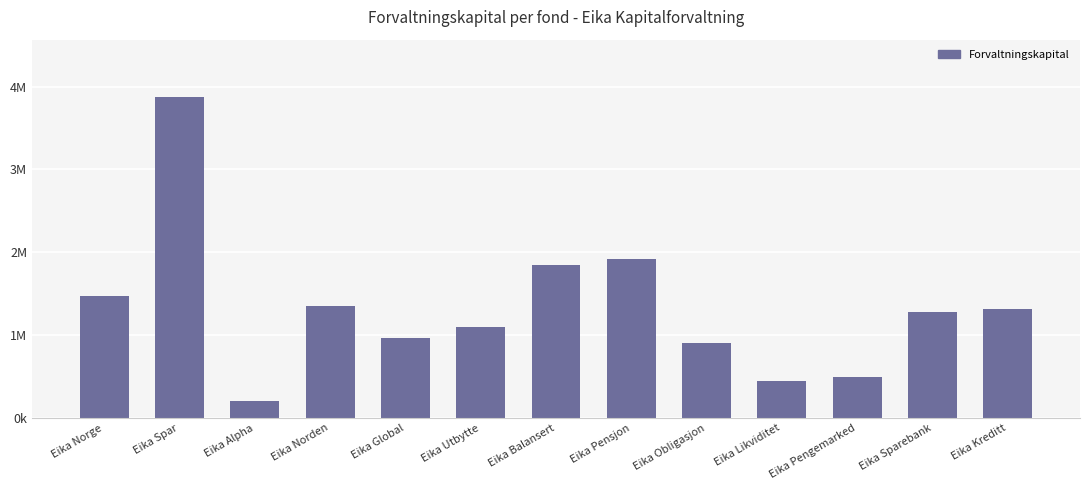

What is the label of the 7th bar from the left?

Eika Balansert